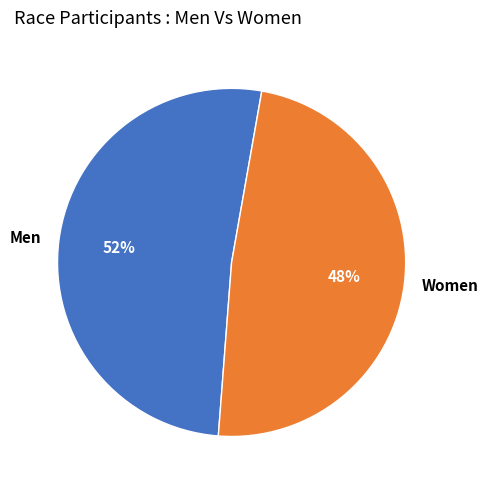

What is the smallest slice in the pie chart?

Women